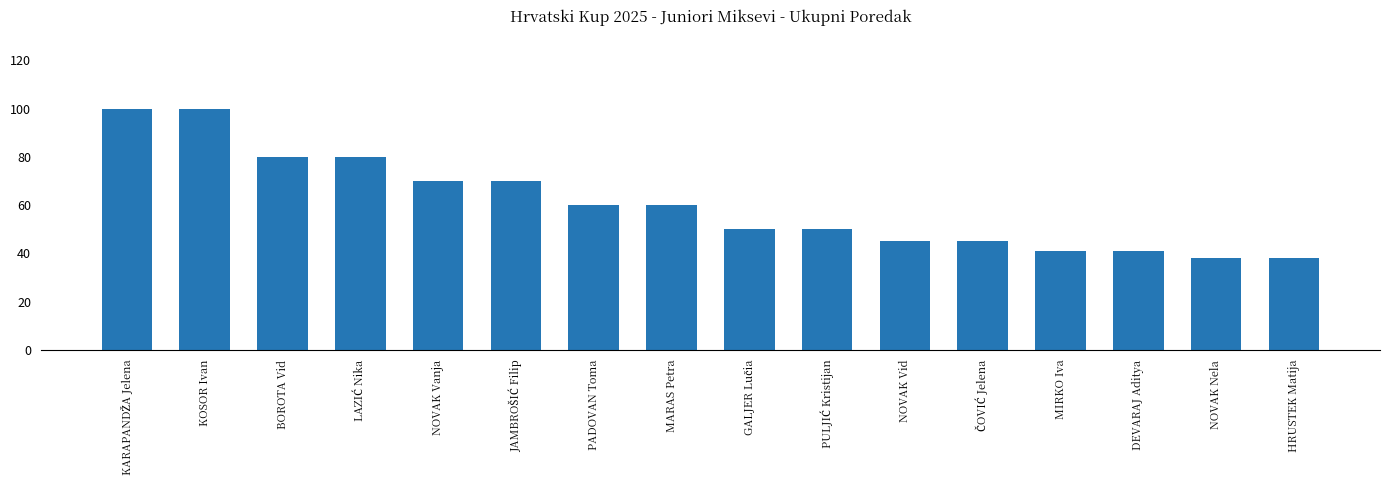

The chart shows a value of 10 at NOVAK Nela. True or false?

False